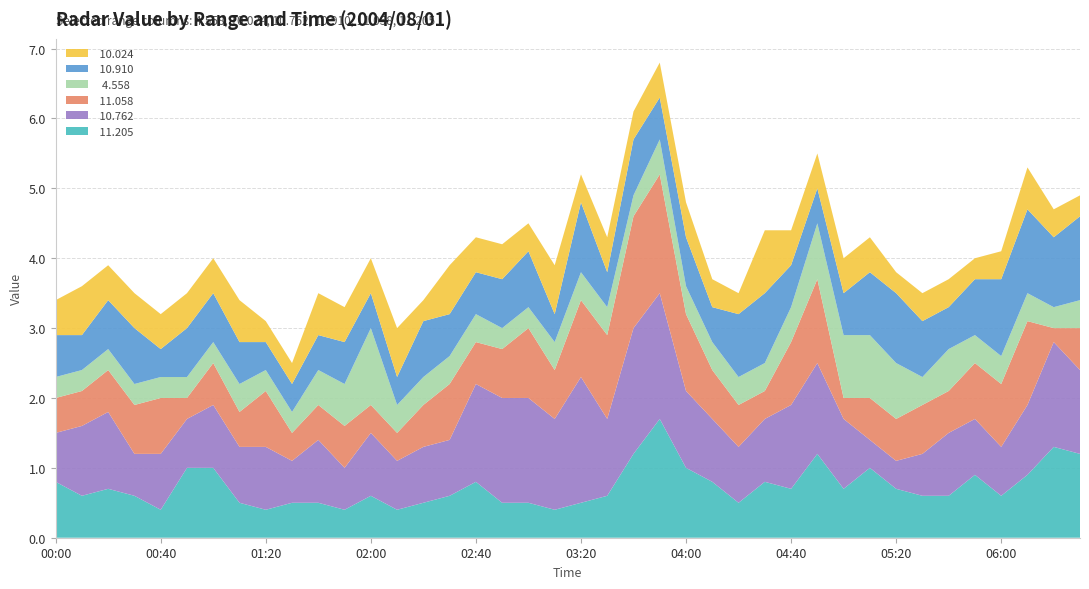

Reading right to left, list all the values displayed in this chart.

 11.205: 1.2	1.3	0.9	0.6	0.9	0.6	0.6	0.7	1.0	0.7	1.2	0.7	0.8	0.5	0.8	1.0	1.7	1.2	0.6	0.5	0.4	0.5	0.5	0.8	0.6	0.5	0.4	0.6	0.4	0.5	0.5	0.4	0.5	1.0	1.0	0.4	0.6	0.7	0.6	0.8
 10.762: 1.2	1.5	1.0	0.7	0.8	0.9	0.6	0.4	0.4	1.0	1.3	1.2	0.9	0.8	0.9	1.1	1.8	1.8	1.1	1.8	1.3	1.5	1.5	1.4	0.8	0.8	0.7	0.9	0.6	0.9	0.6	0.9	0.8	0.9	0.7	0.8	0.6	1.1	1.0	0.7
 11.058: 0.6	0.2	1.2	0.9	0.8	0.6	0.7	0.6	0.6	0.3	1.2	0.9	0.4	0.6	0.7	1.1	1.7	1.6	1.2	1.1	0.7	1.0	0.7	0.6	0.8	0.6	0.4	0.4	0.6	0.5	0.4	0.8	0.5	0.6	0.3	0.8	0.7	0.6	0.5	0.5
  4.558: 0.4	0.3	0.4	0.4	0.4	0.6	0.4	0.8	0.9	0.9	0.8	0.5	0.4	0.4	0.4	0.4	0.5	0.3	0.4	0.4	0.4	0.3	0.3	0.4	0.4	0.4	0.4	1.1	0.6	0.5	0.3	0.3	0.4	0.3	0.3	0.3	0.3	0.3	0.3	0.3
 10.910: 1.2	1.0	1.2	1.1	0.8	0.6	0.8	1.0	0.9	0.6	0.5	0.6	1.0	0.9	0.5	0.7	0.6	0.8	0.5	1.0	0.4	0.8	0.7	0.6	0.6	0.8	0.4	0.5	0.6	0.5	0.4	0.4	0.6	0.7	0.7	0.4	0.8	0.7	0.5	0.6
 10.024: 0.3	0.4	0.6	0.4	0.3	0.4	0.4	0.3	0.5	0.5	0.5	0.5	0.9	0.3	0.4	0.5	0.5	0.4	0.5	0.4	0.7	0.4	0.5	0.5	0.7	0.3	0.7	0.5	0.5	0.6	0.3	0.3	0.6	0.5	0.5	0.5	0.5	0.5	0.7	0.5